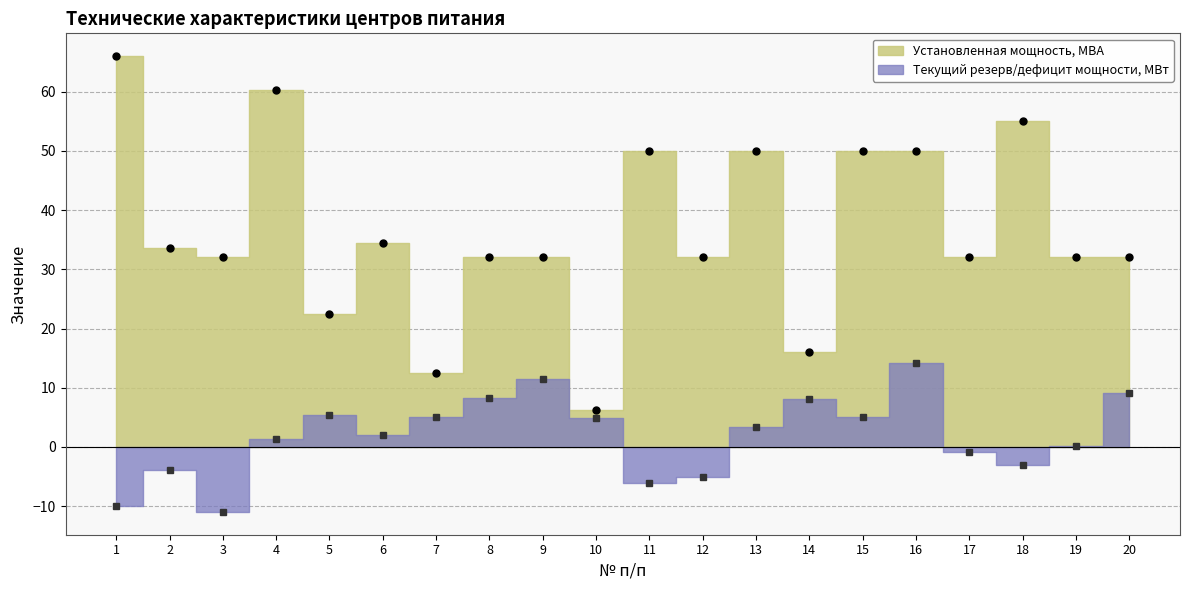

How many data points in Текущий резерв/дефицит мощности, МВт are less than 3?

10